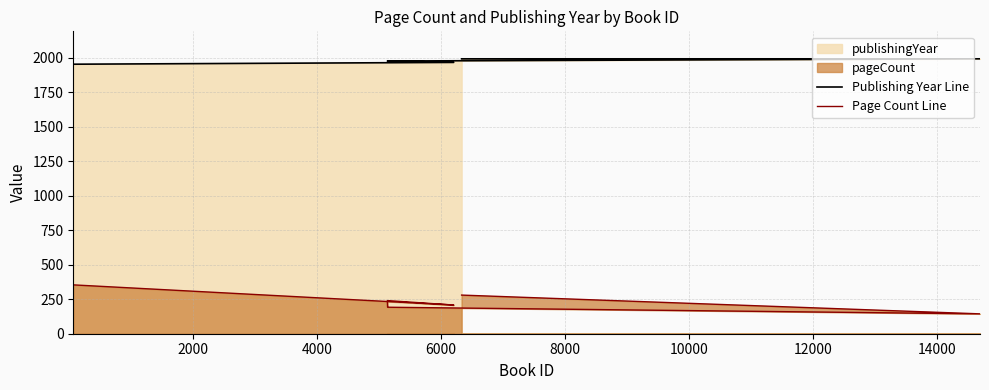

How many lines are shown in the chart?

2